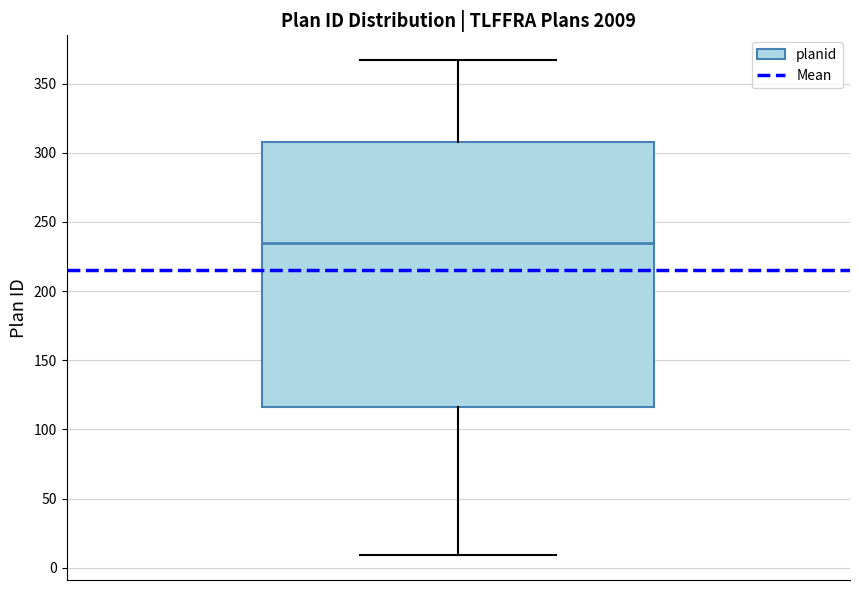

Read this box plot against the y-axis: the position of the median line, the range covered by the box, and the ends of both whiskers. The values are not printed on the chart, so give them approximately, as read against the axis.

median 235, box 115 to 310, whiskers 10 to 365